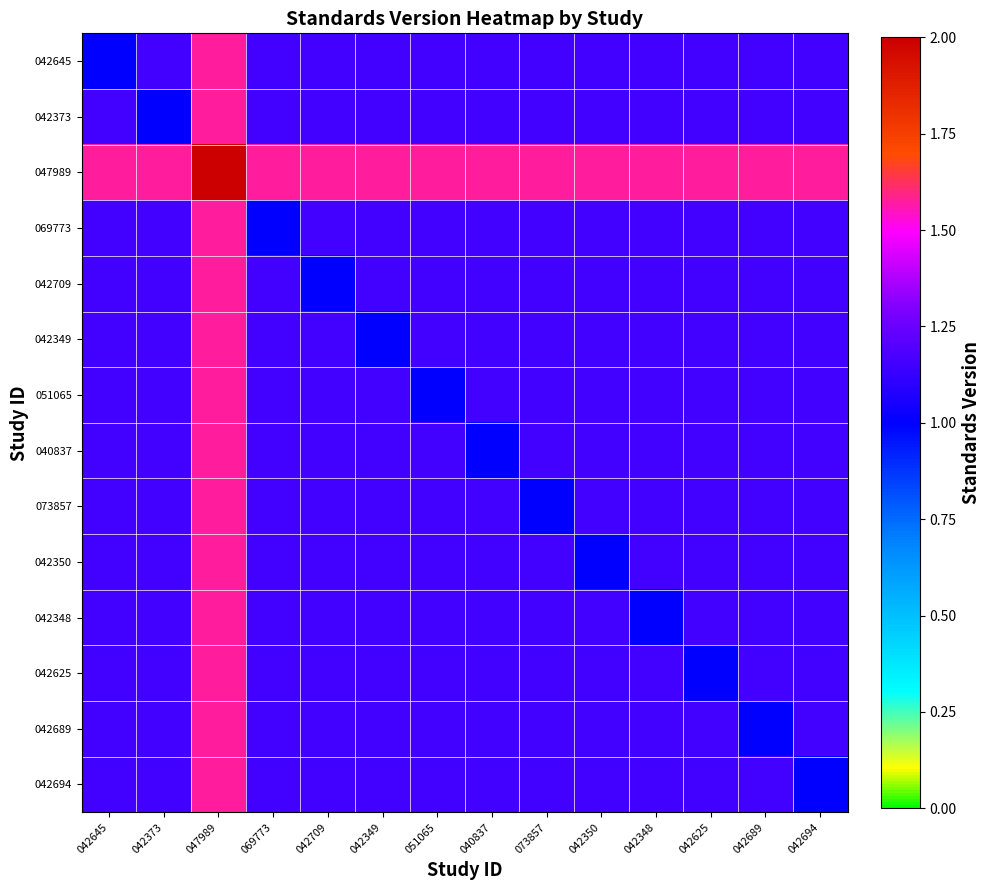

Which has a higher value, 042709 or 051065?

042709